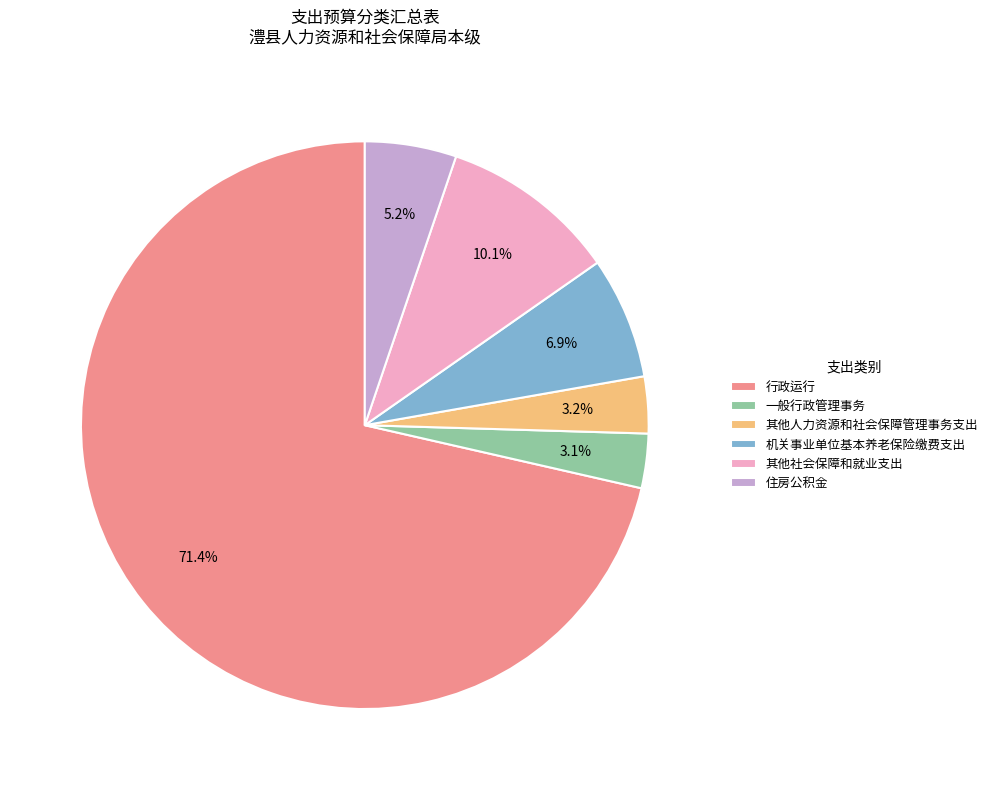

To the nearest percent, what is the difference between the 其他人力资源和社会保障管理事务支出 and 行政运行 slice percentages?

68%